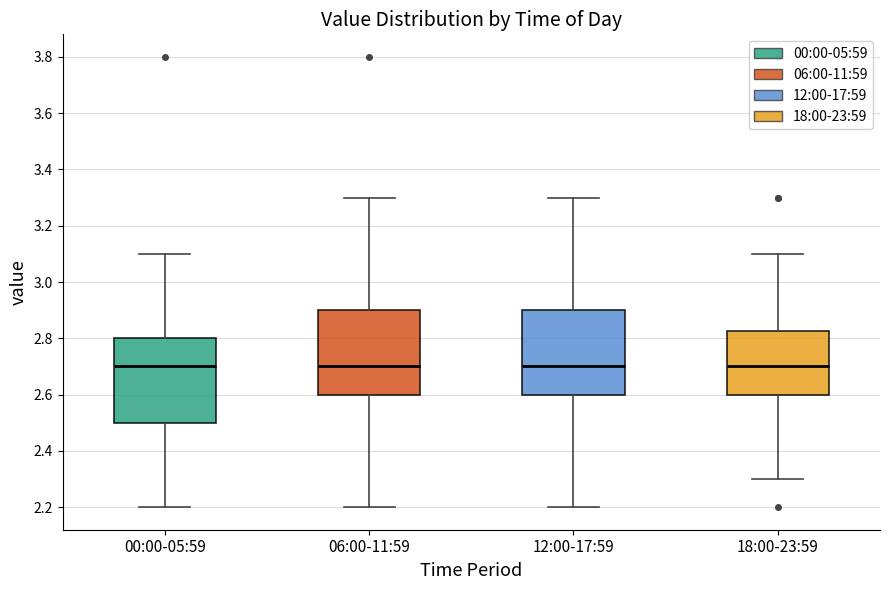

Where is the upper edge of the box for 06:00-11:59 on the y-axis? The values are not printed on the chart, so give them approximately, as read against the axis.

2.90